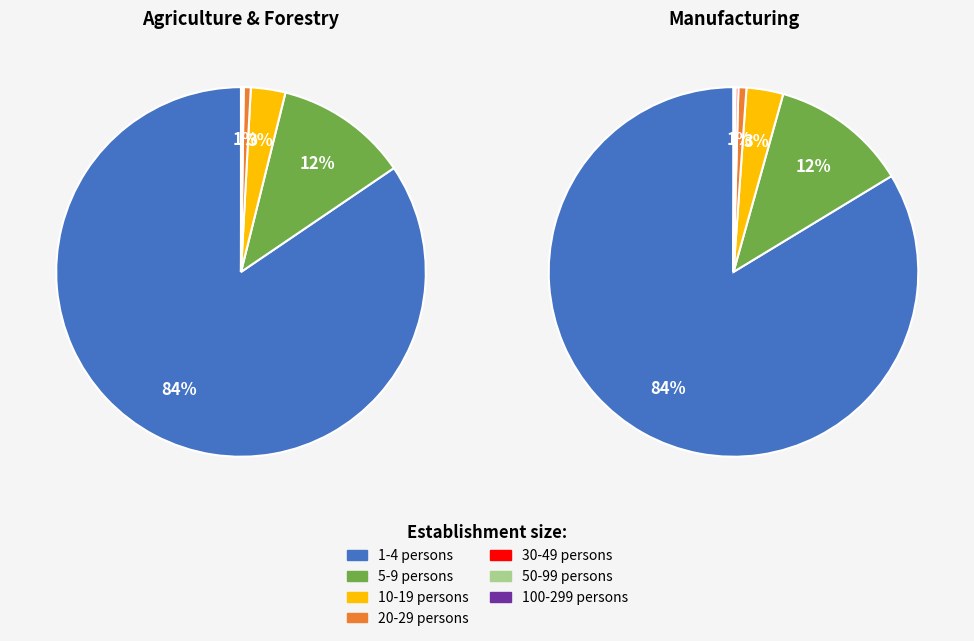

What percentage is NOT represented by 100-299 persons?

100.0%